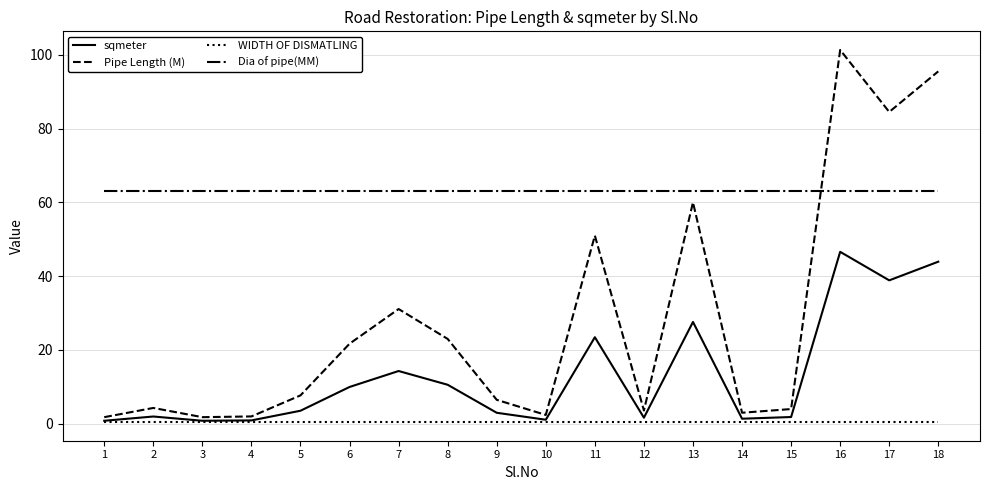

True or false: WIDTH OF DISMATLING has a value of 0.5 at 17.

True